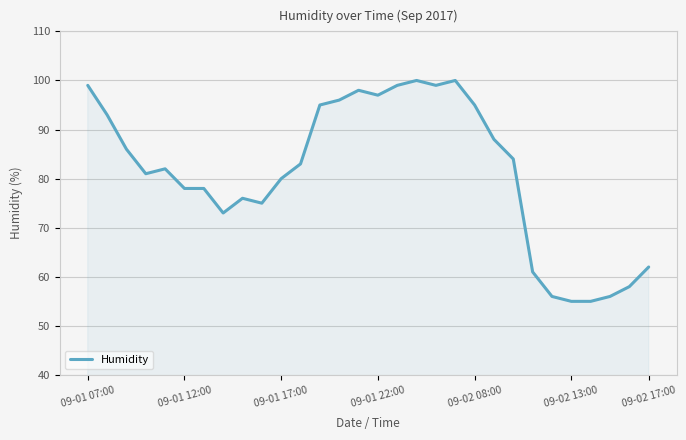

What is the difference between the maximum and minimum values?

45